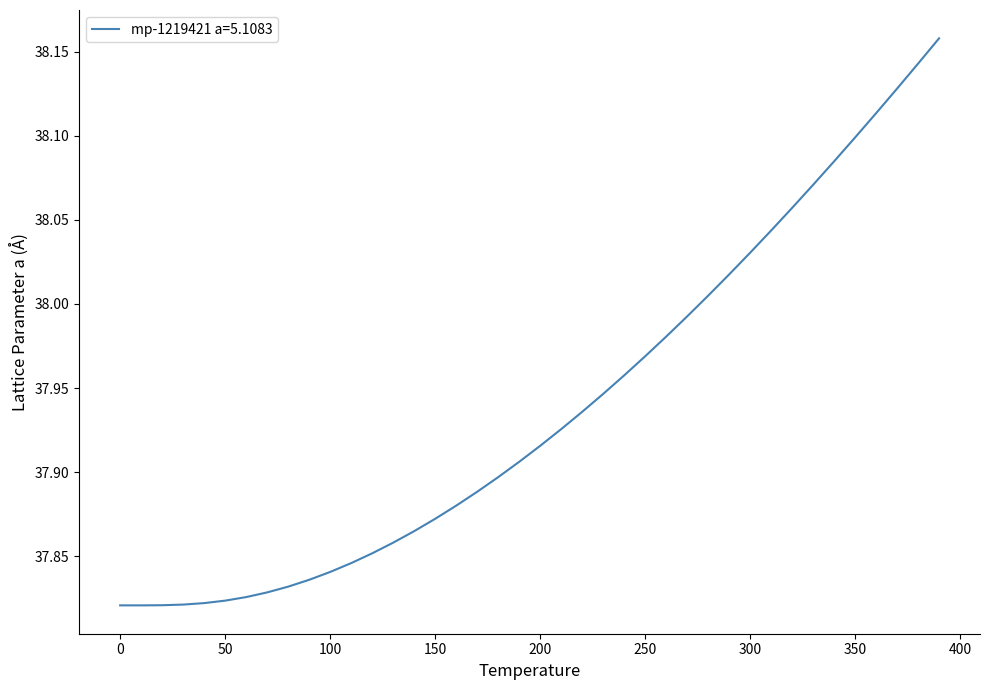

What is the difference between the maximum and minimum values?

0.3